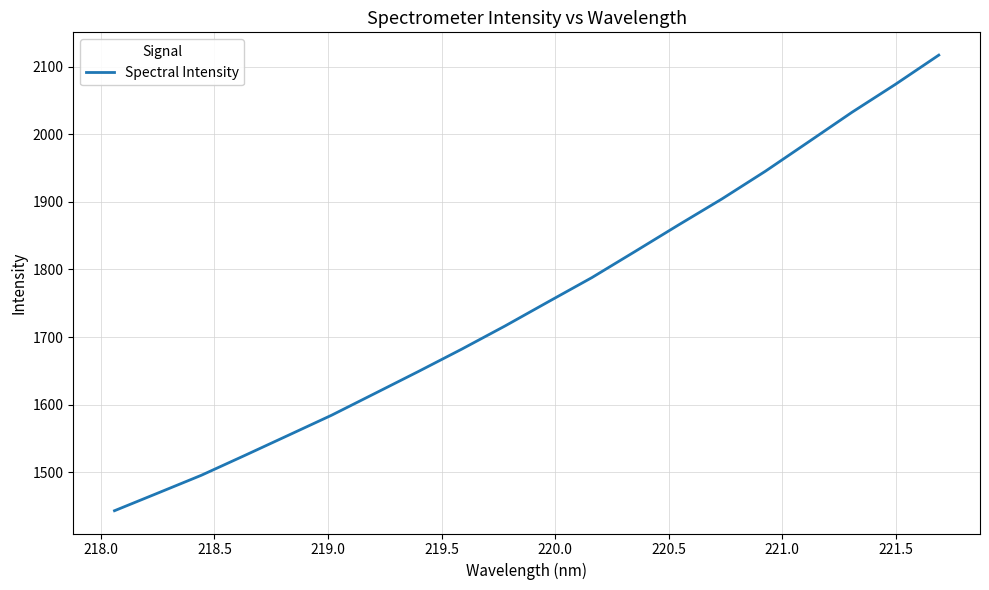

What is the smallest value displayed?

1443.1